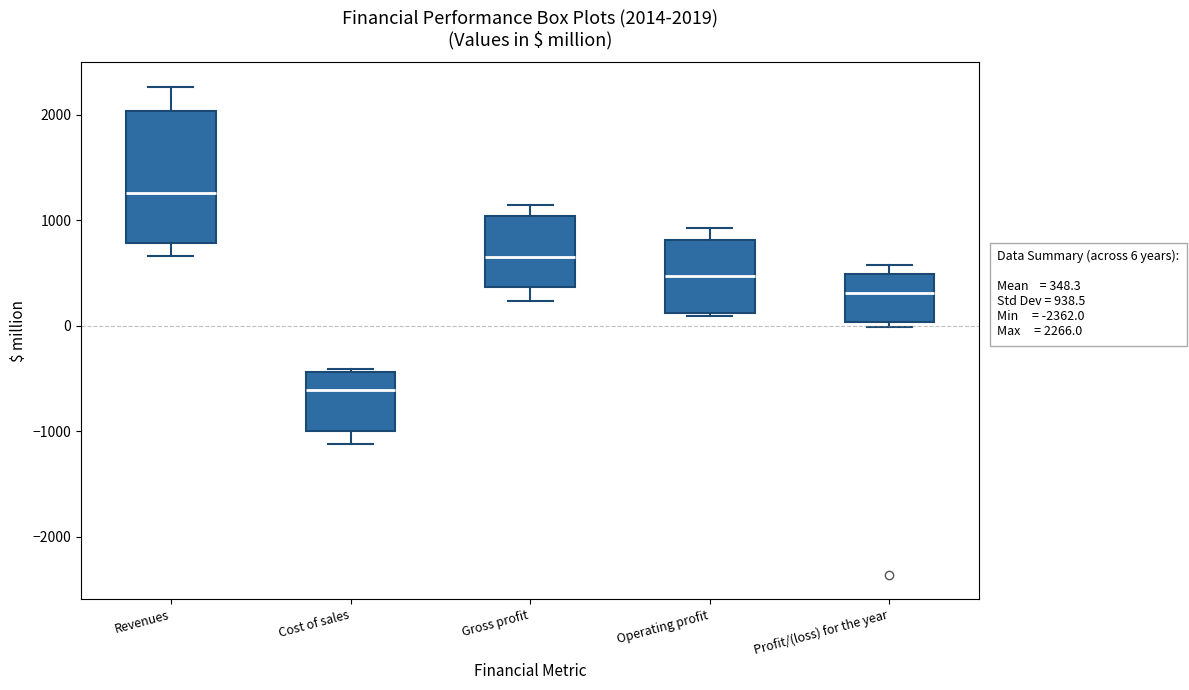

Comparing the boxes themselves (not the whiskers), which one is the tallest?

Revenues